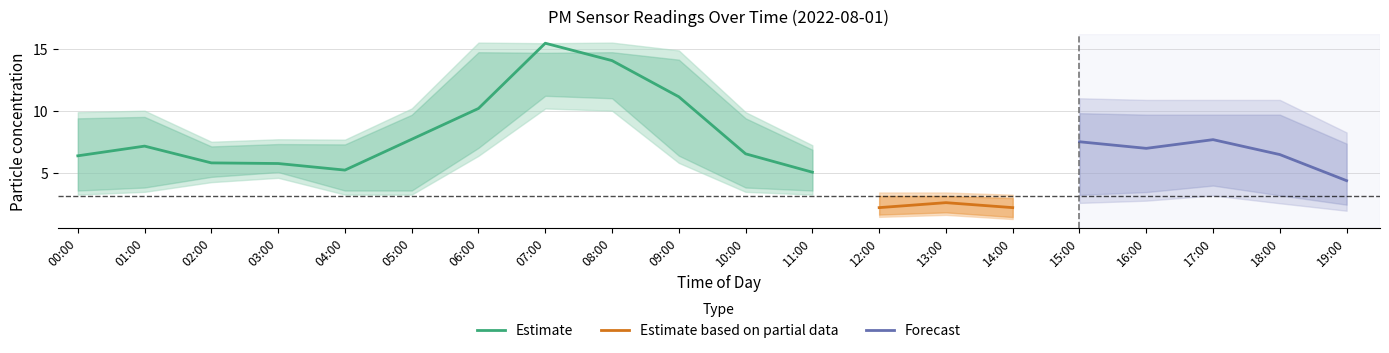

What is the sum of the P1 values at 00:00 and 04:00?

11.6